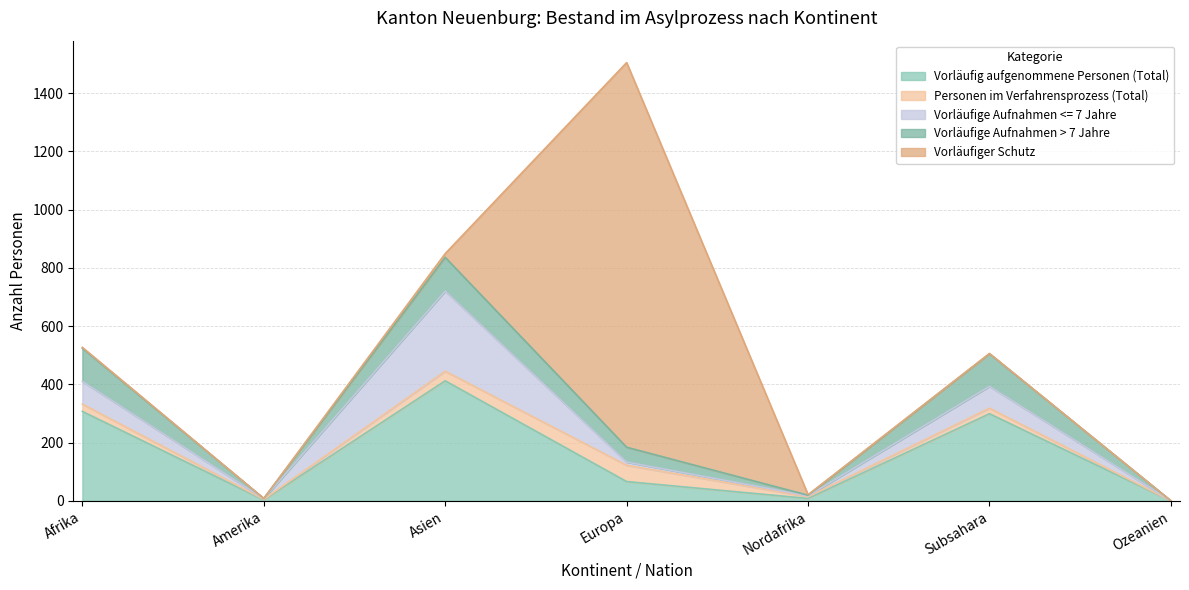

Does the chart have visible grid lines?

Yes